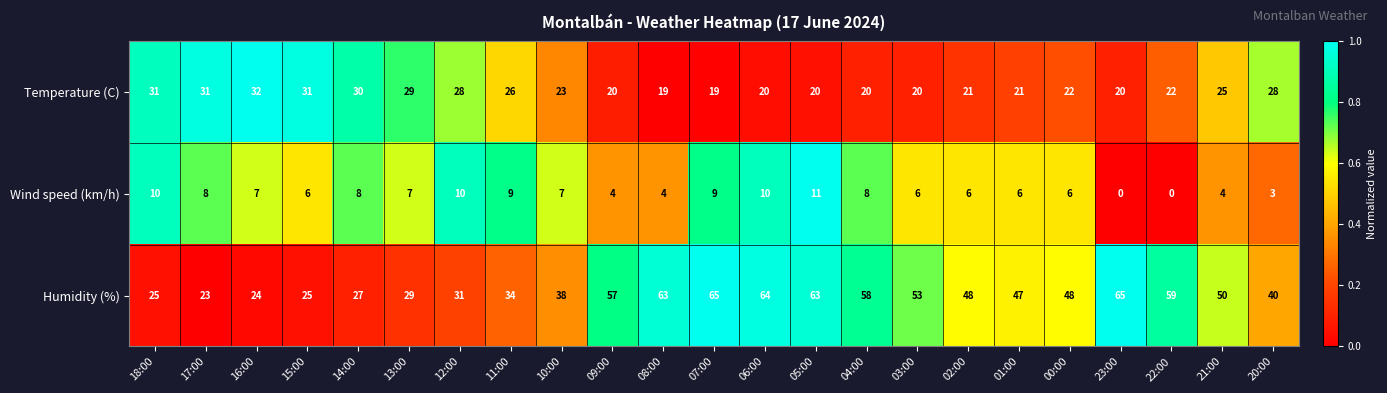

What is the greatest value displayed?

65